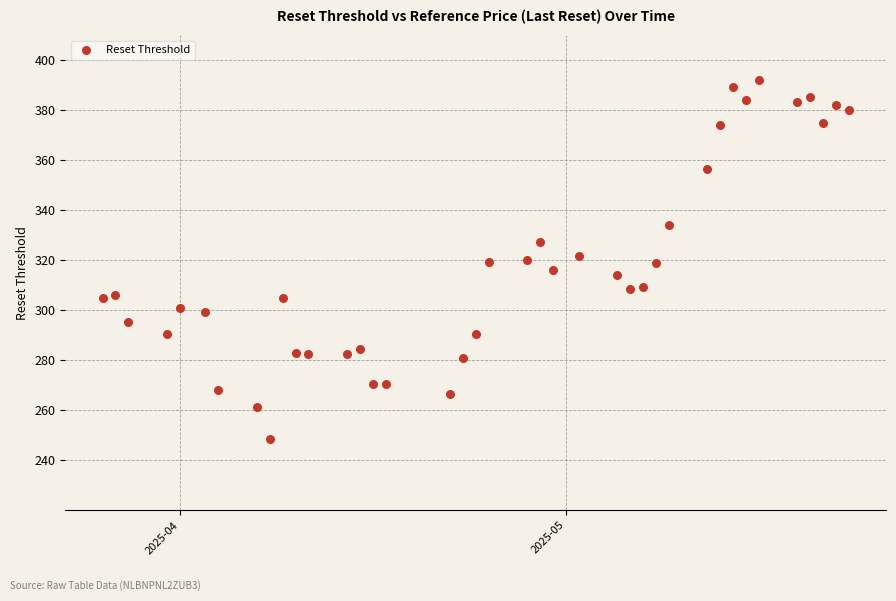

What is the range of Y values (max minus min)?

143.5